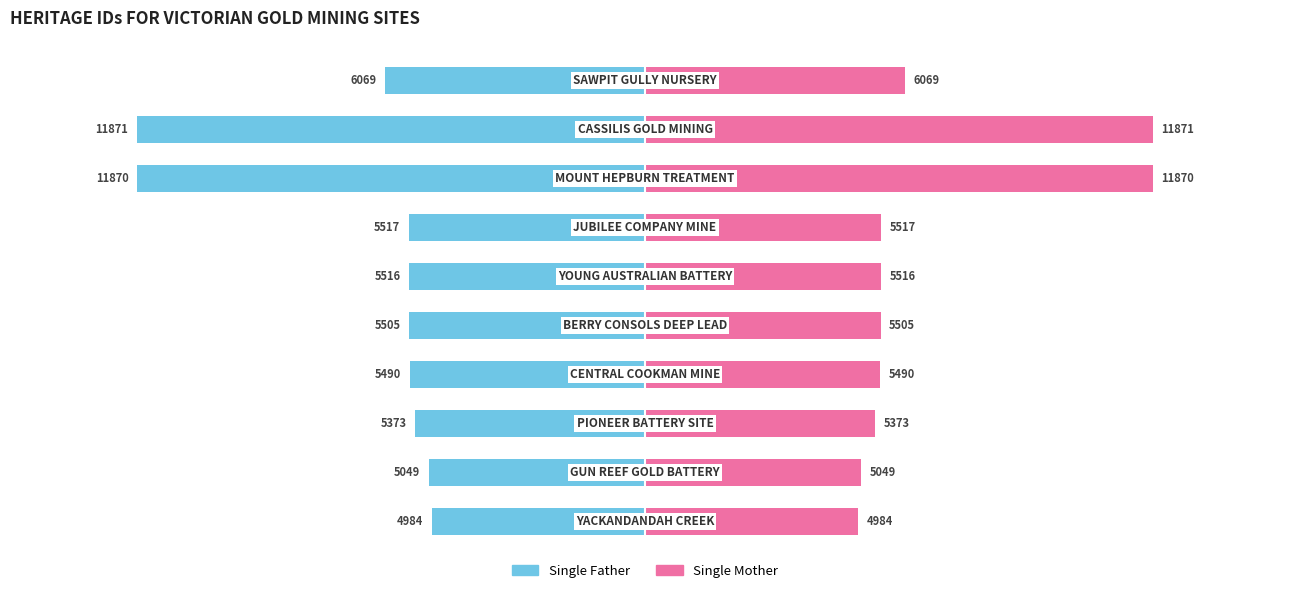

How many bars are there in each group?

2